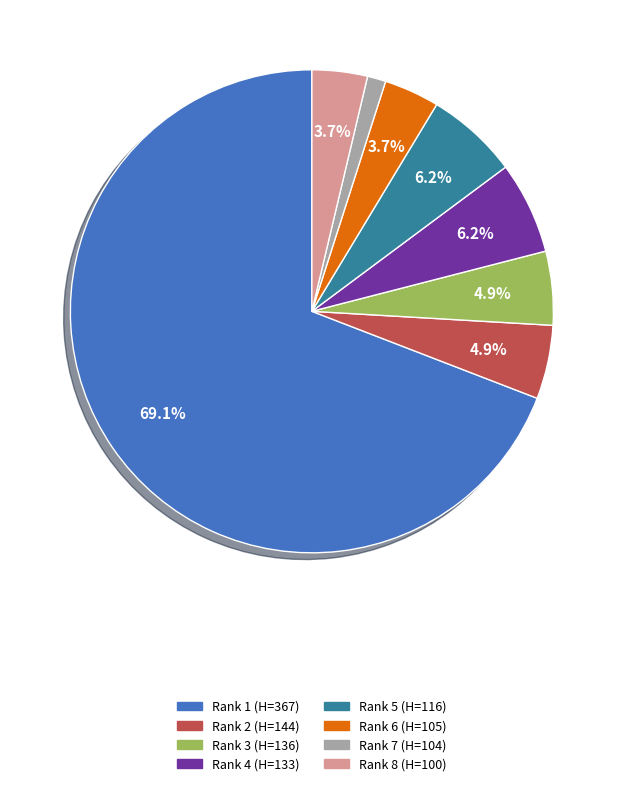

Which category has the biggest portion of the pie?

Rank 1 (H=367)